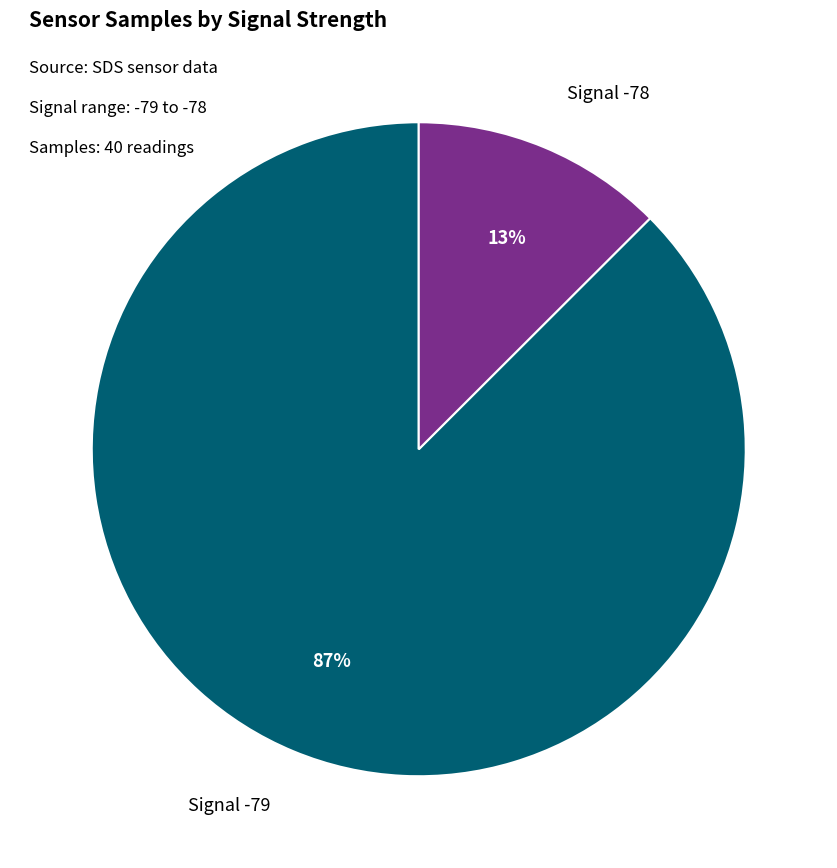

To the nearest percent, what percentage of the pie is Signal -78?

13%